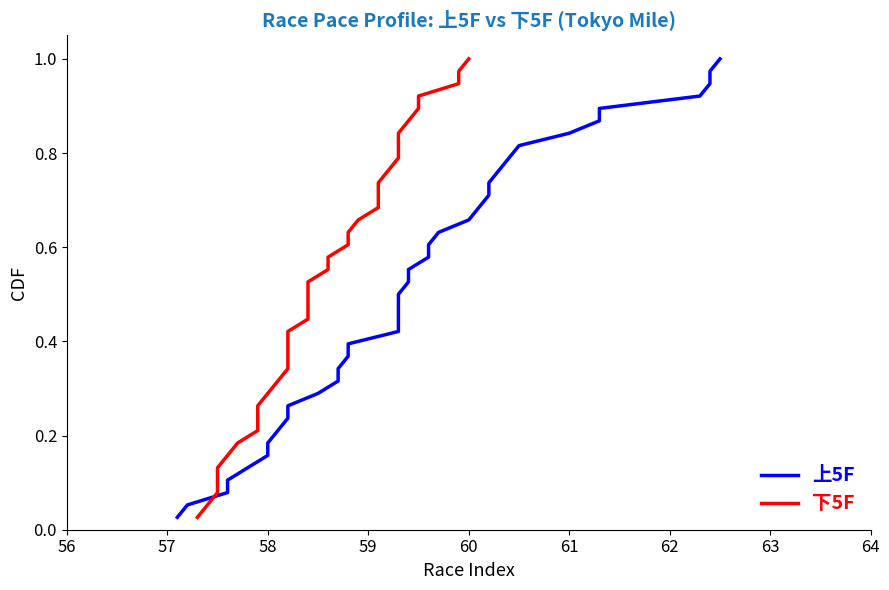

Reading left to right, transcribe all the data shown in this chart.

上5F: 0.0	0.1	0.1	0.1	0.1	0.2	0.2	0.2	0.2	0.3	0.3	0.3	0.3	0.4	0.4	0.4	0.4	0.5	0.5	0.5	0.6	0.6	0.6	0.6	0.7	0.7	0.7	0.7	0.8	0.8	0.8	0.8	0.9	0.9	0.9	0.9	1.0	1.0
下5F: 0.0	0.1	0.1	0.1	0.1	0.2	0.2	0.2	0.2	0.3	0.3	0.3	0.3	0.4	0.4	0.4	0.4	0.5	0.5	0.5	0.6	0.6	0.6	0.6	0.7	0.7	0.7	0.7	0.8	0.8	0.8	0.8	0.9	0.9	0.9	0.9	1.0	1.0